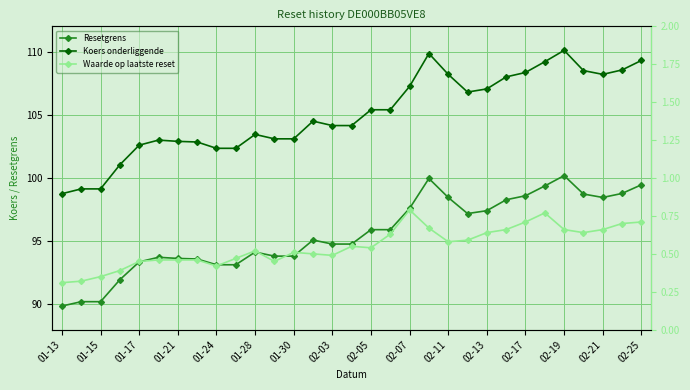

In Waarde op laatste reset, how many points are higher than both neighbors (excluding endpoints)?

5